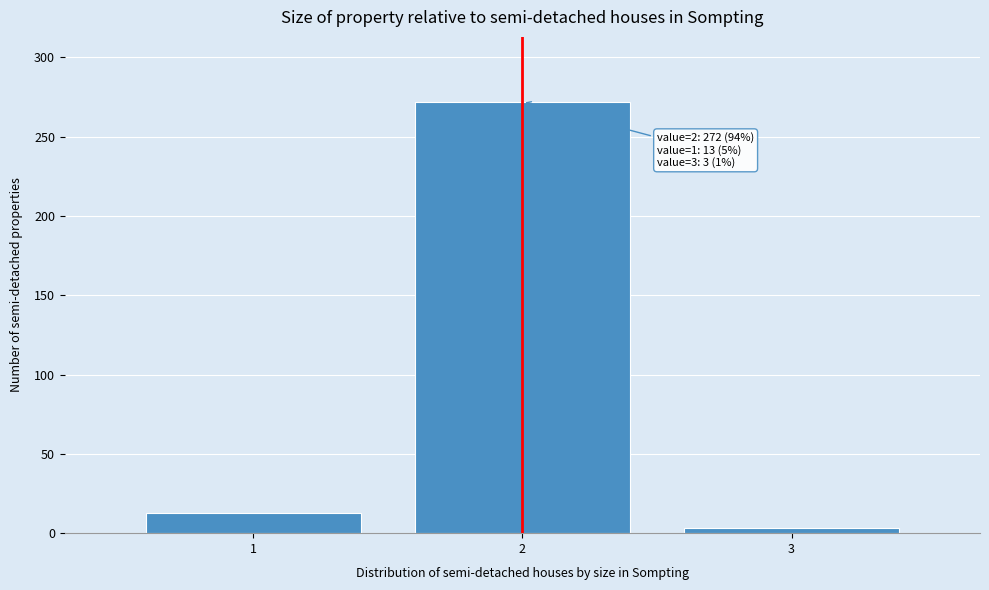

Over which range of the x-axis is the bar tallest?

1.5 to 2.5